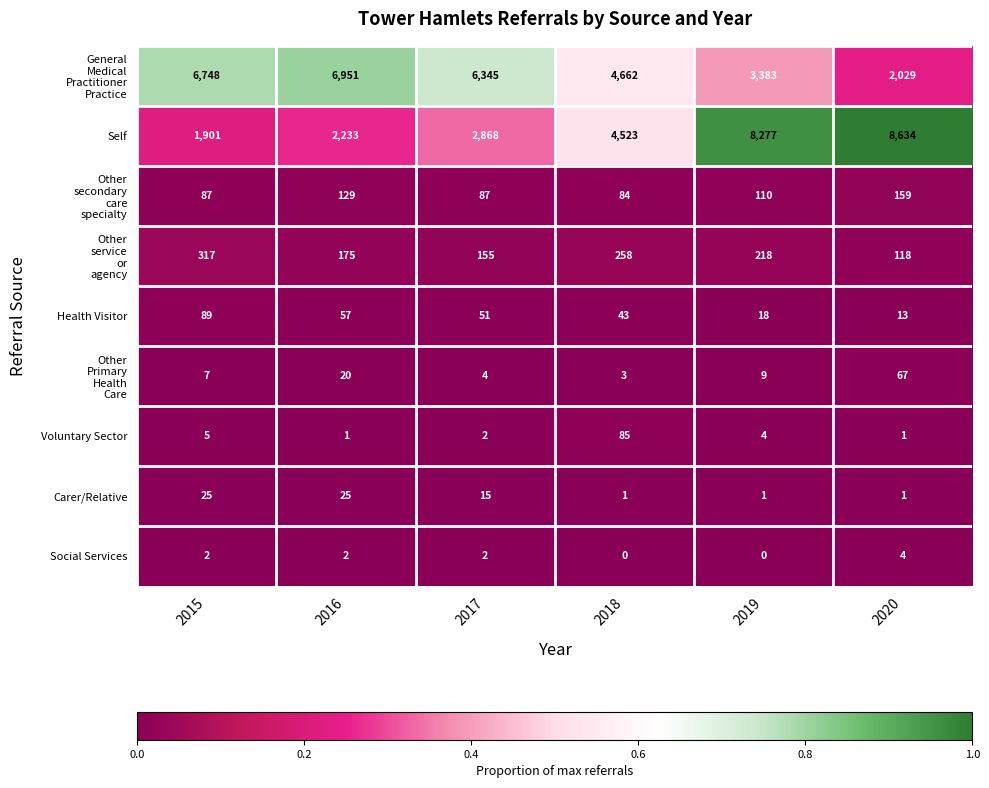

What is the difference between the second highest and minimum values in the Carer/Relative series?

24